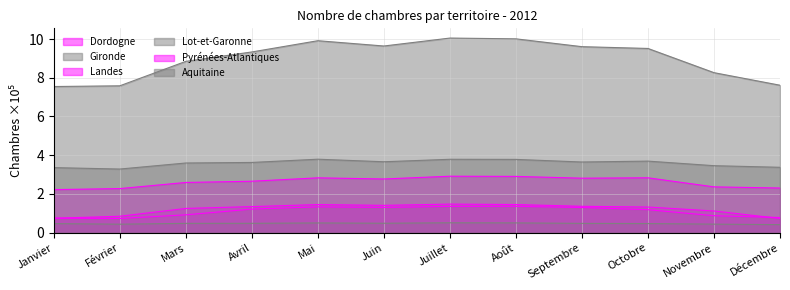

What is the label of the 3rd point from the right?

Octobre